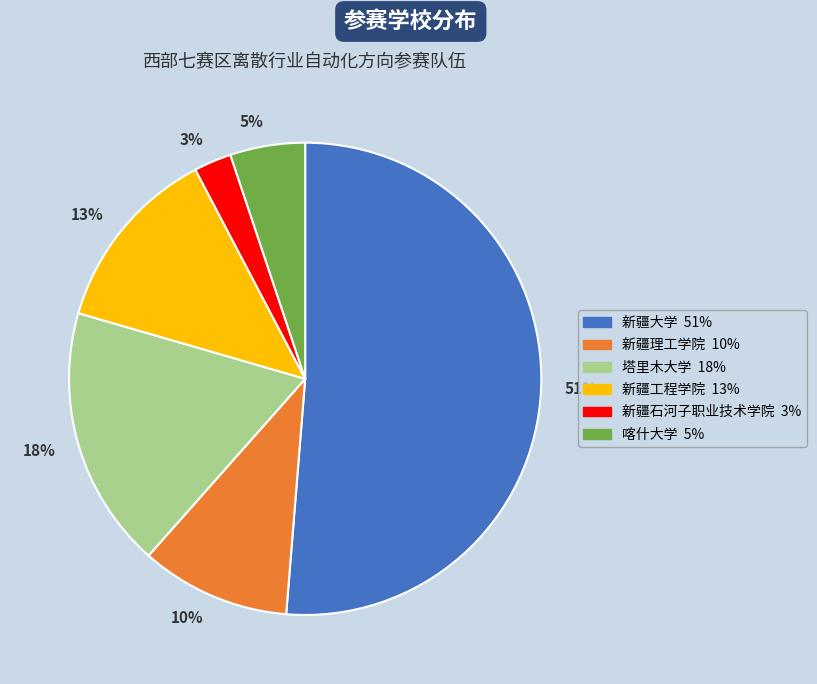

How many slices are in this pie chart?

6